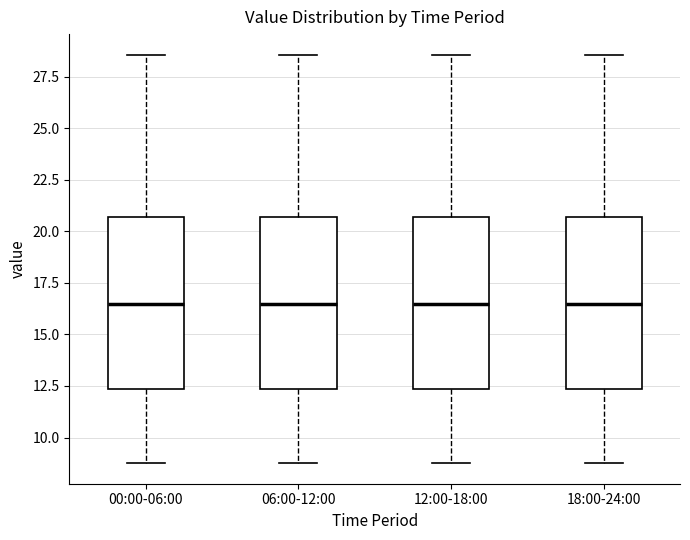

Reading left to right, read every box against the y-axis: the position of its median line, the range the box covers, and the ends of its whiskers. The values are not printed on the chart, so give them approximately, as read against the axis.

00:00-06:00: median 16.5, box 12.5 to 20.5, whiskers 9.0 to 28.5
06:00-12:00: median 16.5, box 12.5 to 20.5, whiskers 9.0 to 28.5
12:00-18:00: median 16.5, box 12.5 to 20.5, whiskers 9.0 to 28.5
18:00-24:00: median 16.5, box 12.5 to 20.5, whiskers 9.0 to 28.5